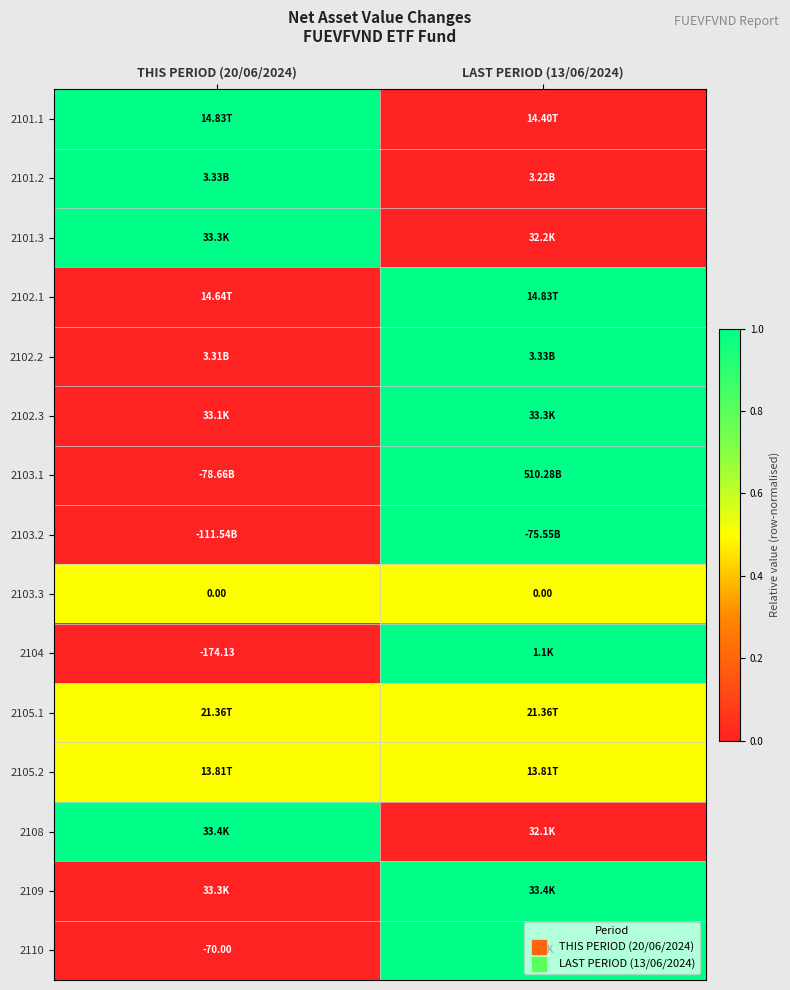

How many values in the 2101.1 series are below 1?

1